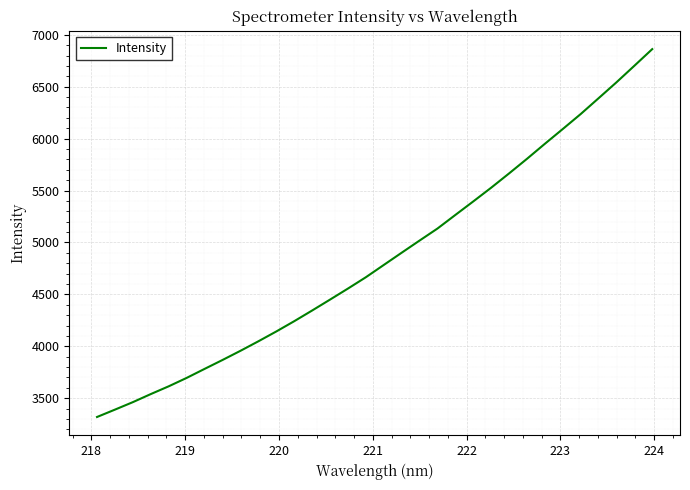

What is the greatest value displayed?

6862.0